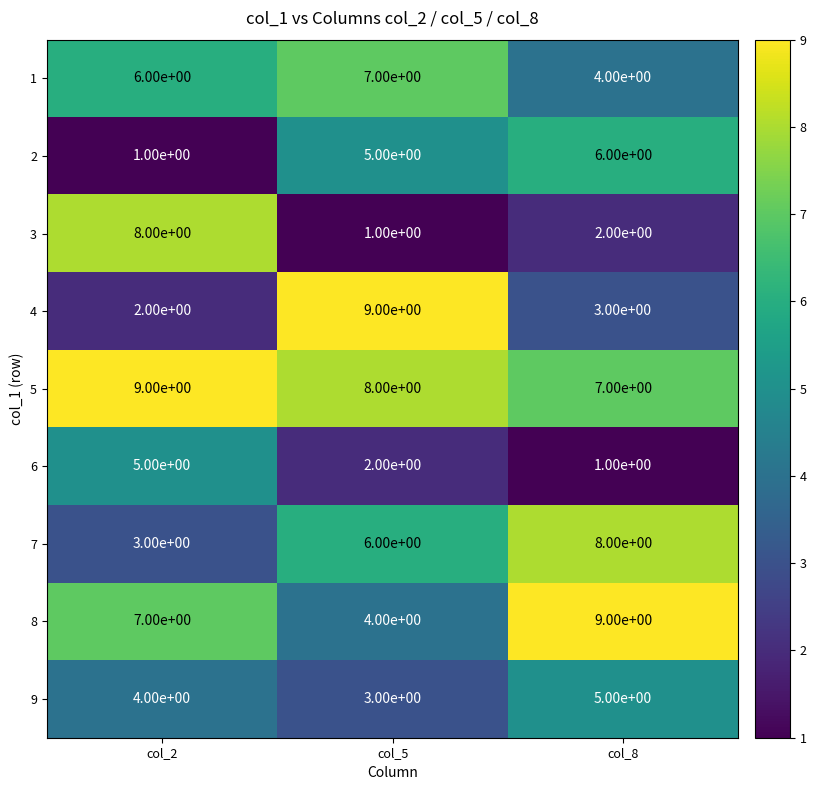

What is the maximum value shown in the chart?

9